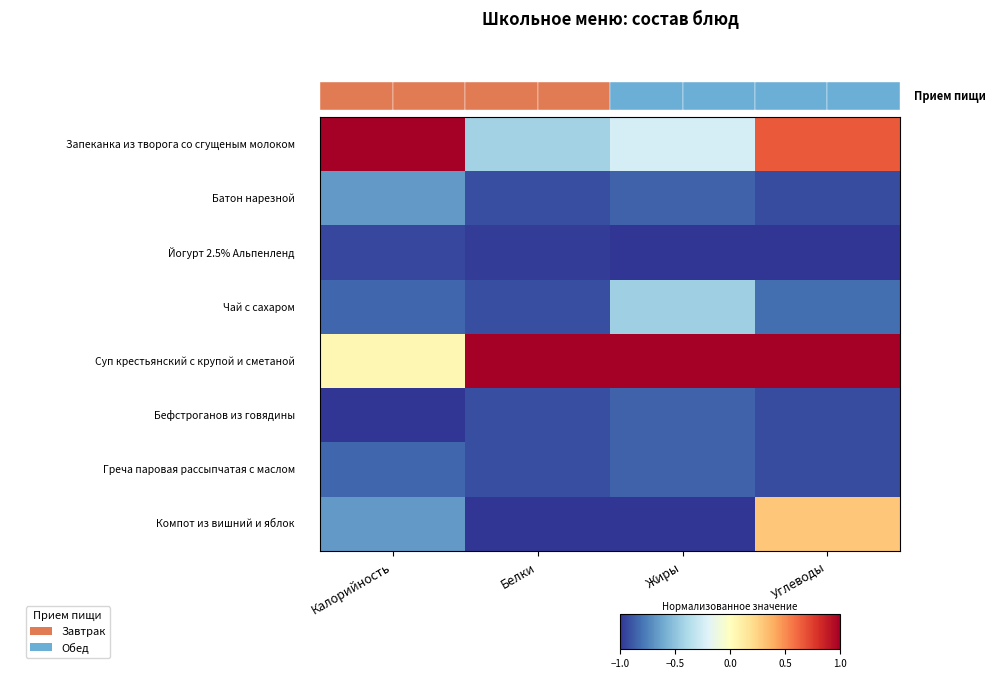

At which category is the sum across all series the highest?

Углеводы